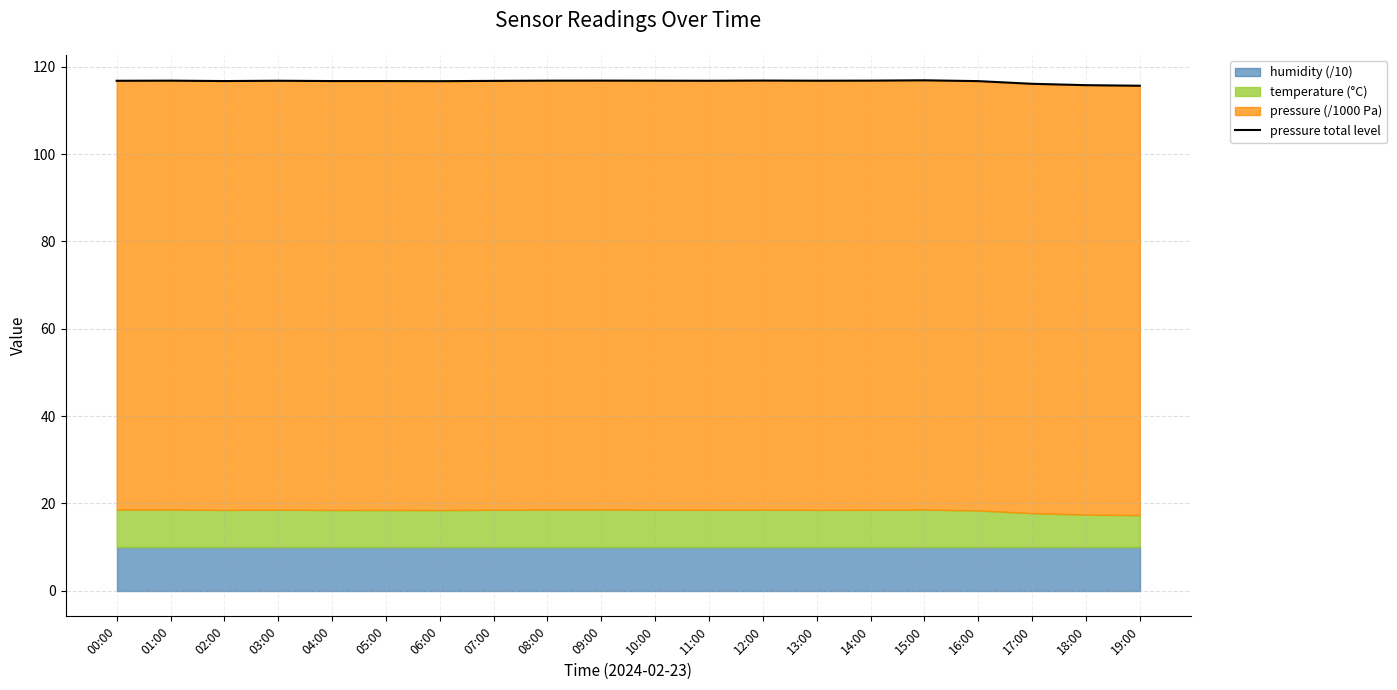

What is the value of the 16th point from the left?

116.9